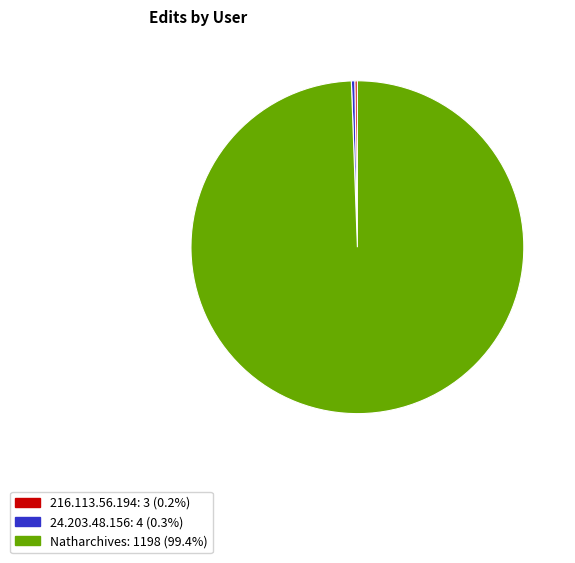

Is the sum of Natharchives and 24.203.48.156 greater than half?

Yes